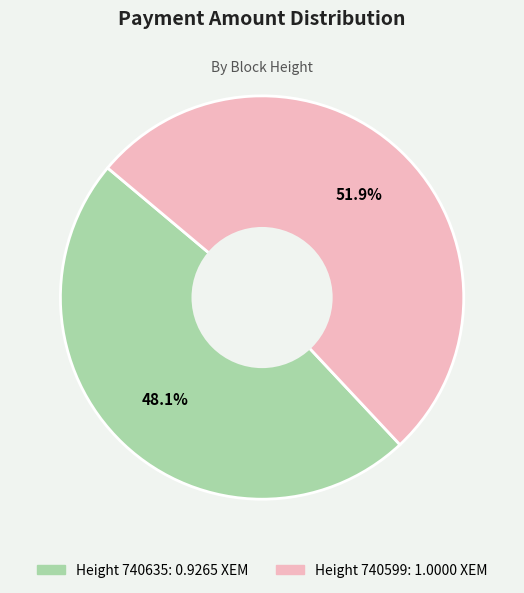

Is there a majority slice in this chart?

Yes